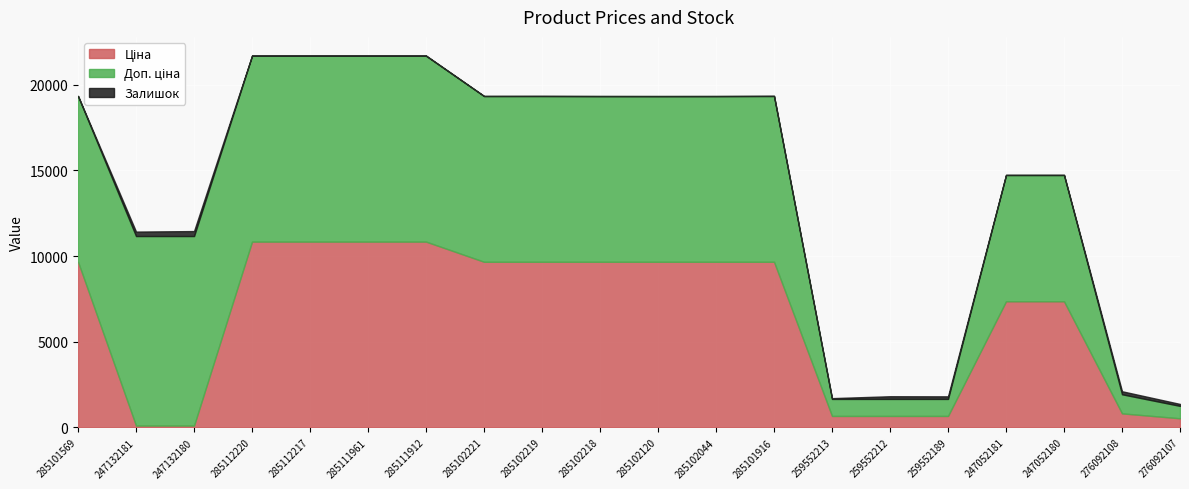

Which series changed the most between 285102044 and 247052180?

Ціна